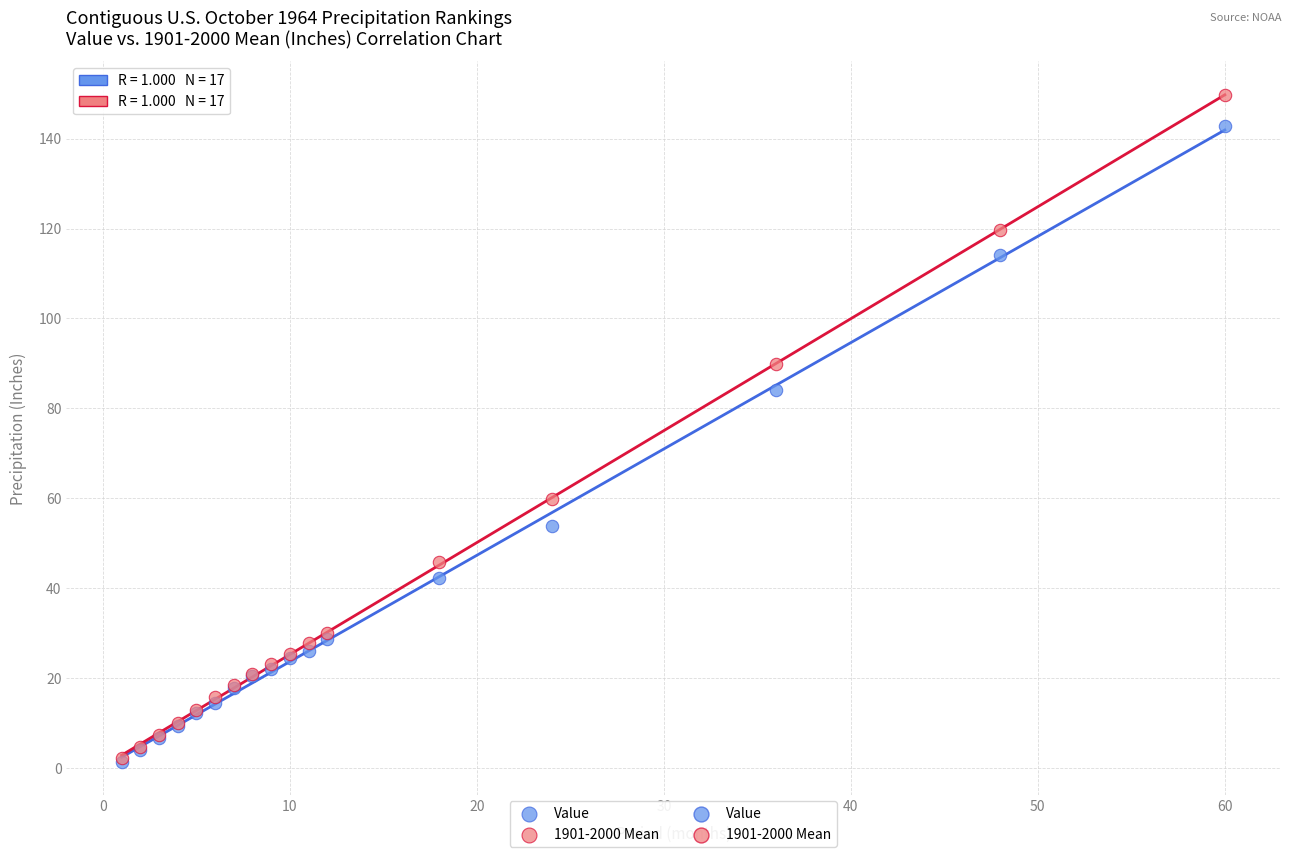

Across all series, what Y value is closest to 75?

84.1